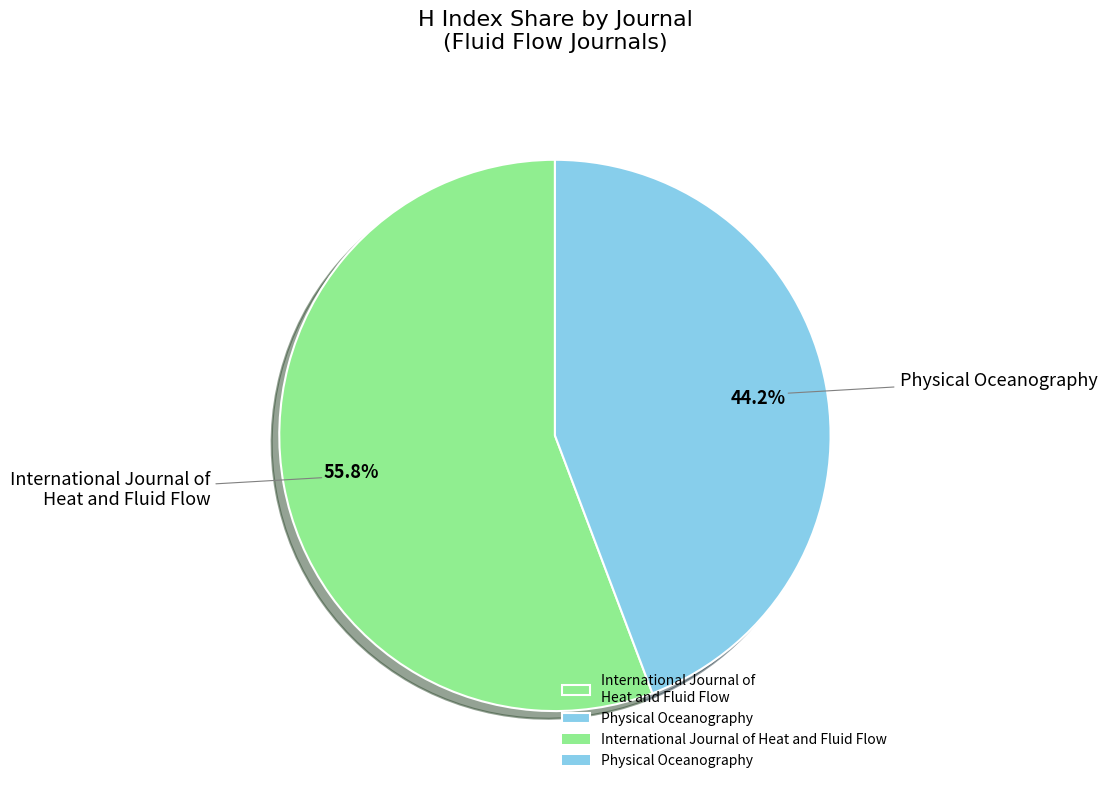

How many slices are in this pie chart?

2